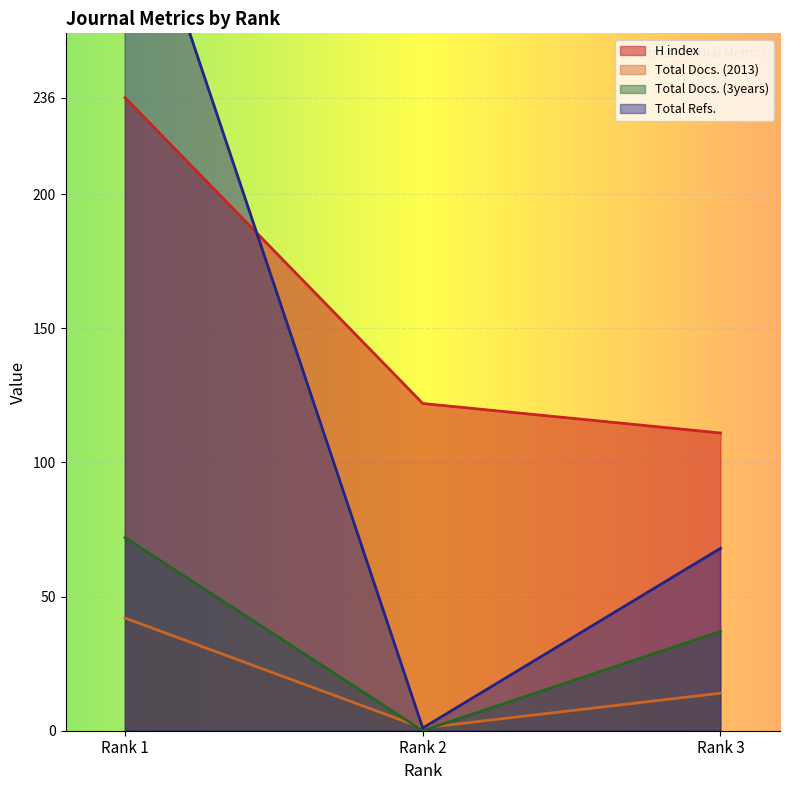

Reading right to left, what are all the values shown in this chart?

H index: 111	122	236
Total Docs. (2013): 14	1	42
Total Docs. (3years): 37	0	72
Total Refs.: 68	1	332